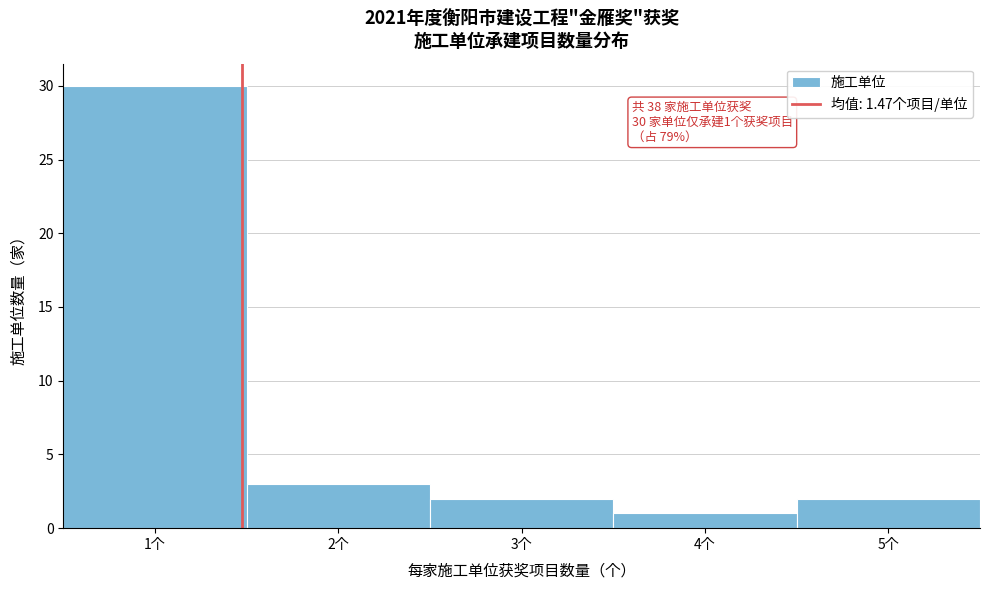

Over which range of the x-axis is the bar tallest?

0.5 to 1.5